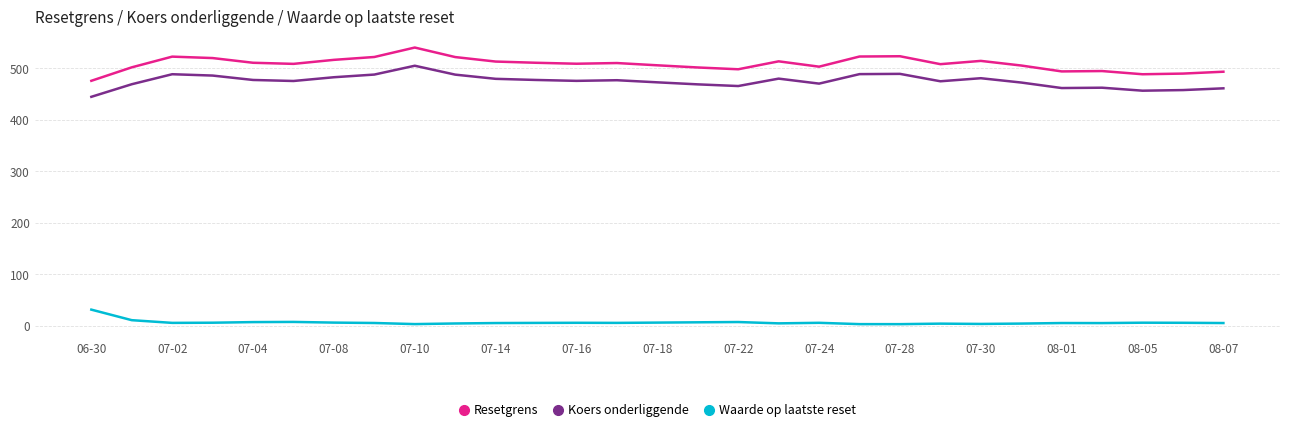

In Resetgrens, how many points are higher than both neighbors (excluding endpoints)?

7